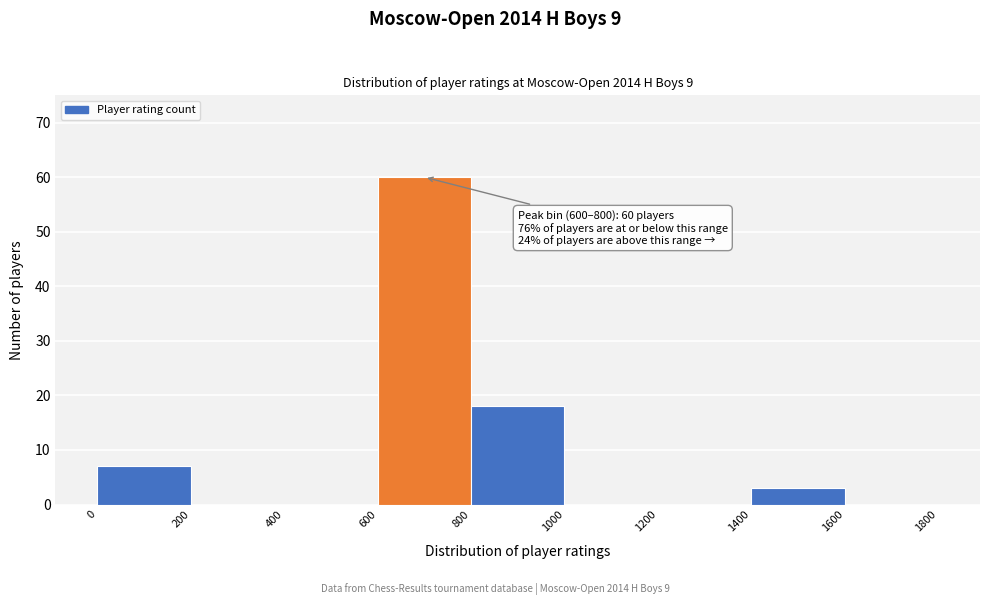

Over which range of the x-axis is the bar tallest?

600 to 800